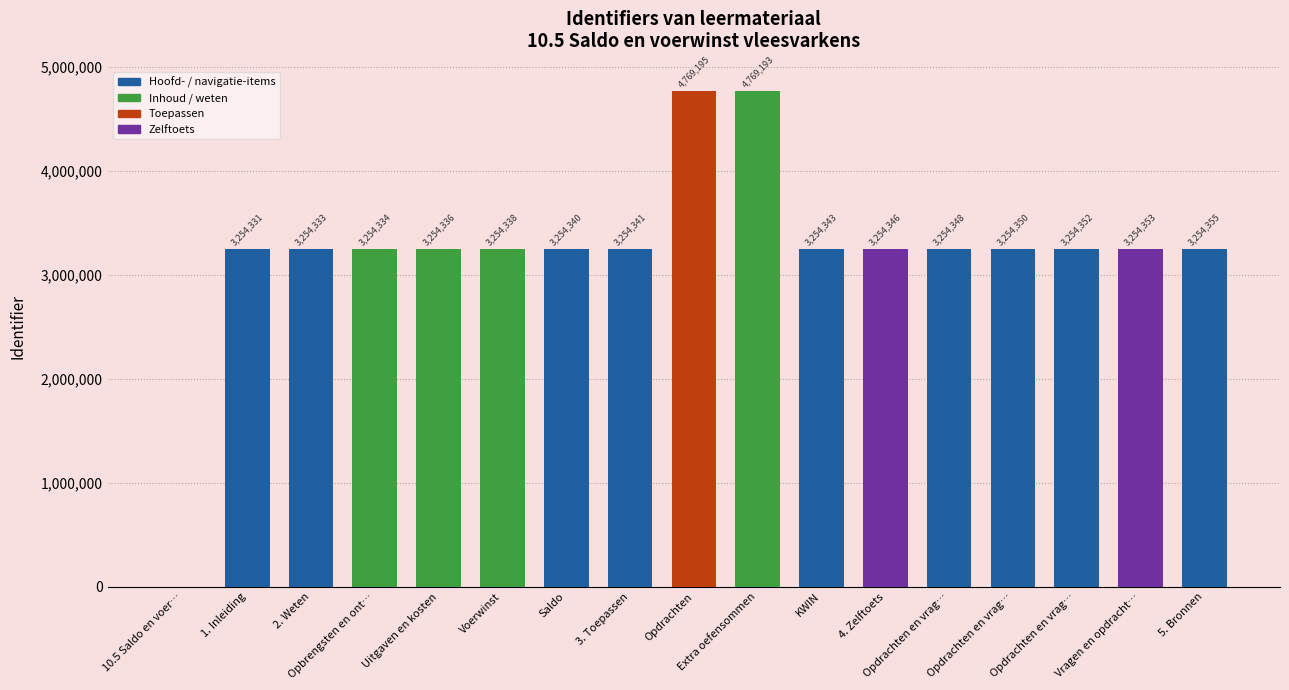

What is the ratio of the value at Saldo to the value at Opbrengsten en ont…?

1.0